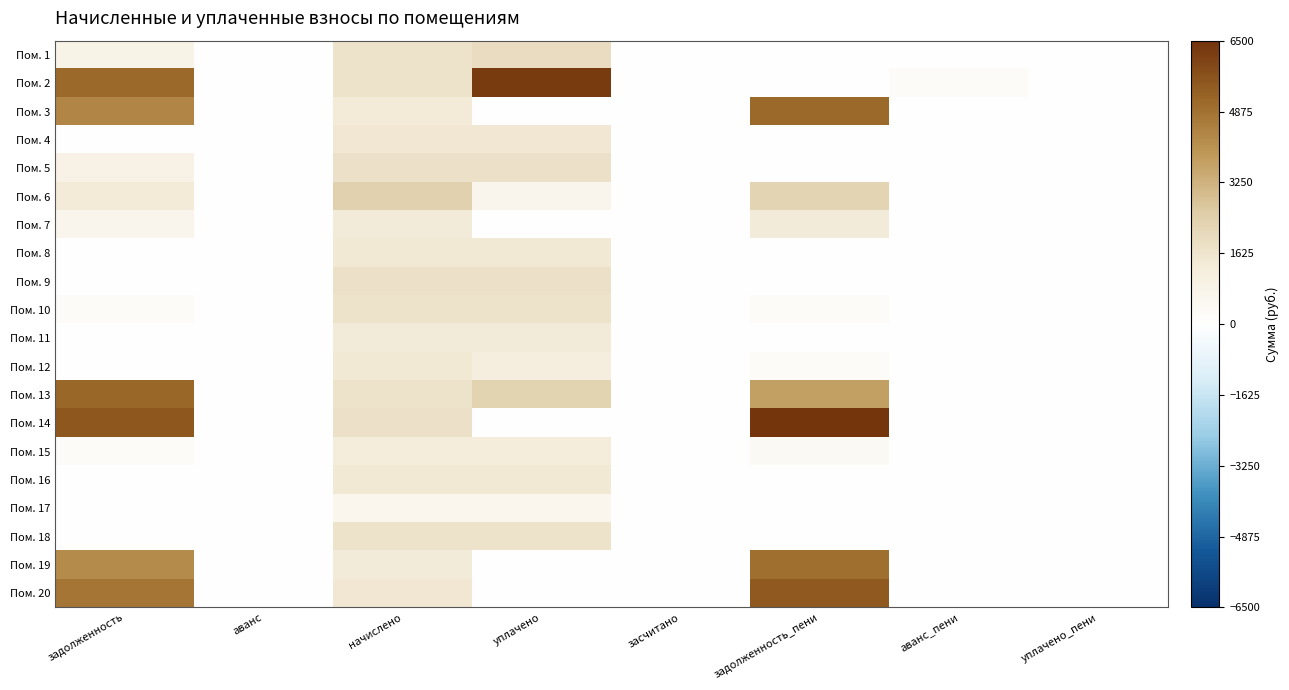

What is the maximum value shown in the chart?

6443.4